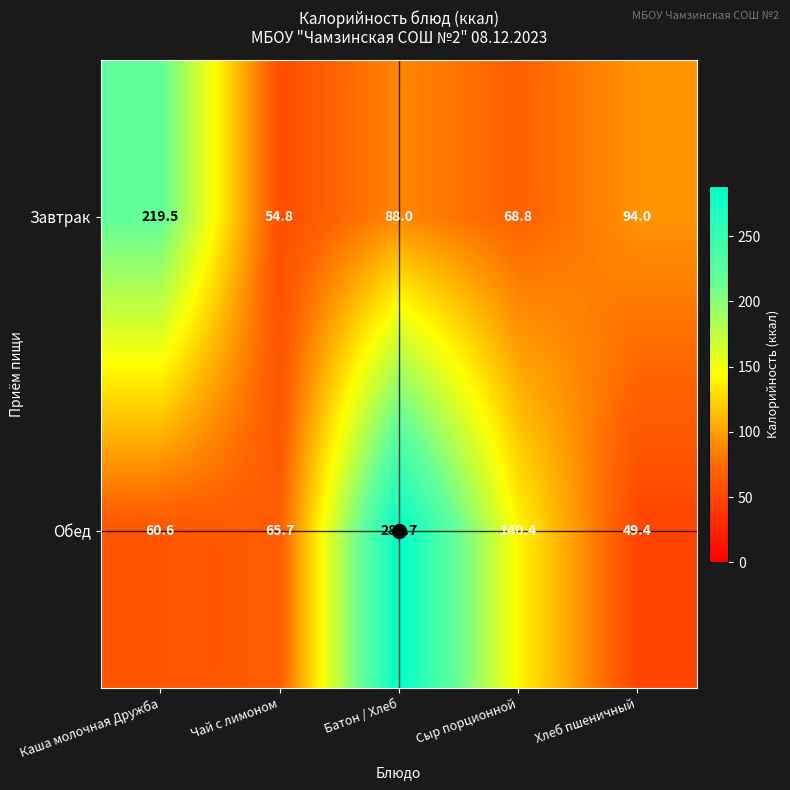

What is the sum of all Обед values?

604.8